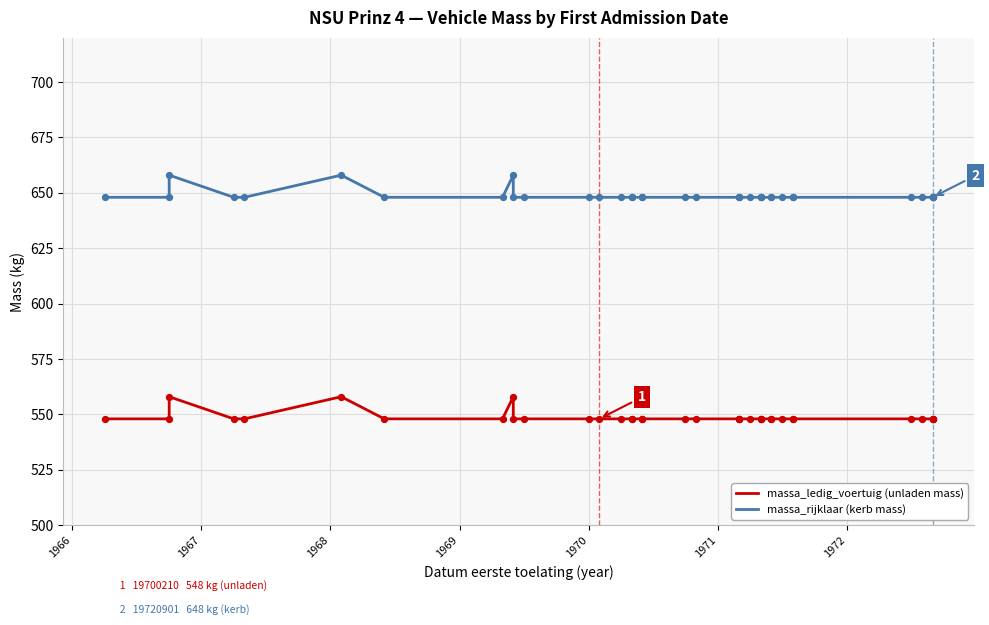

Which series has the largest total across all categories?

massa_rijklaar (kerb mass)